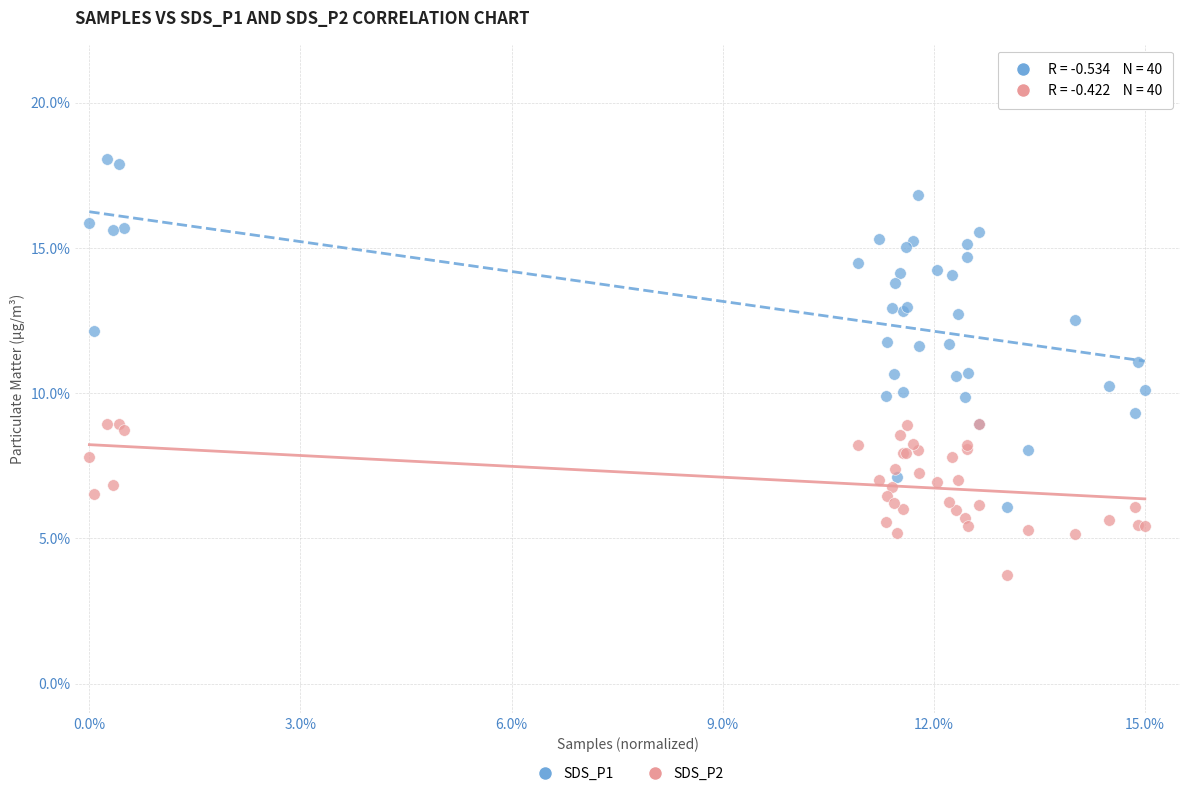

Which series has the largest Y range (max minus min)?

SDS_P1